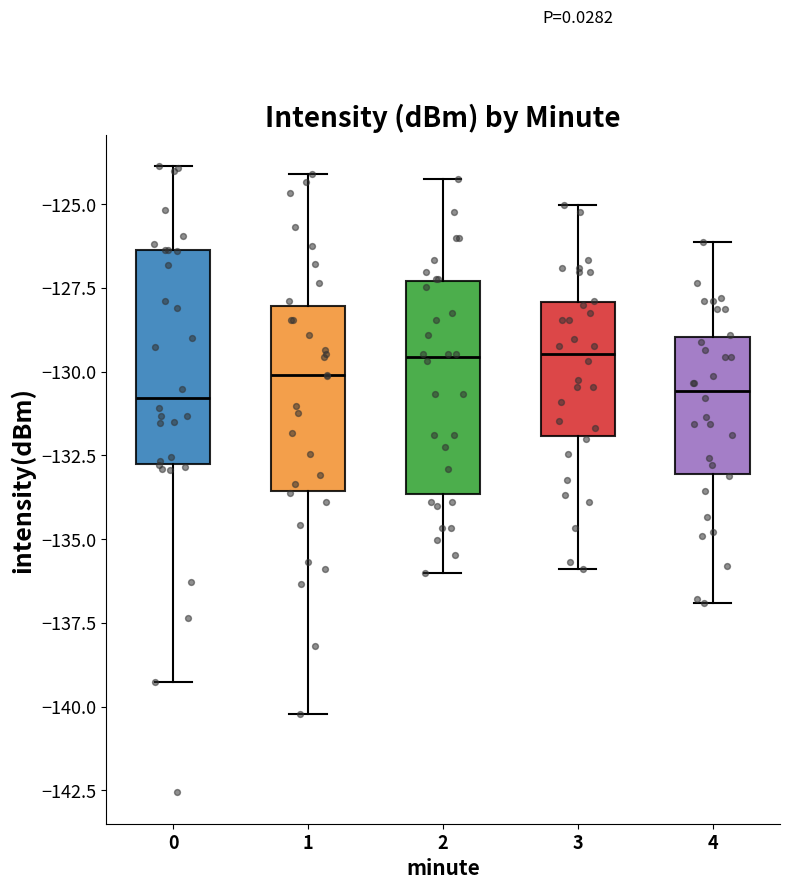

Reading left to right, transcribe this box plot: for each box, give where its median line is, the range the box spans, and where its two whiskers end, as read against the y-axis. The values are not printed on the chart, so give them approximately, as read against the axis.

0: median -131.0, box -132.5 to -126.5, whiskers -139.5 to -124.0
1: median -130.0, box -133.5 to -128.0, whiskers -140.0 to -124.0
2: median -129.5, box -133.5 to -127.5, whiskers -136.0 to -124.0
3: median -129.5, box -132.0 to -128.0, whiskers -136.0 to -125.0
4: median -130.5, box -133.0 to -129.0, whiskers -137.0 to -126.0